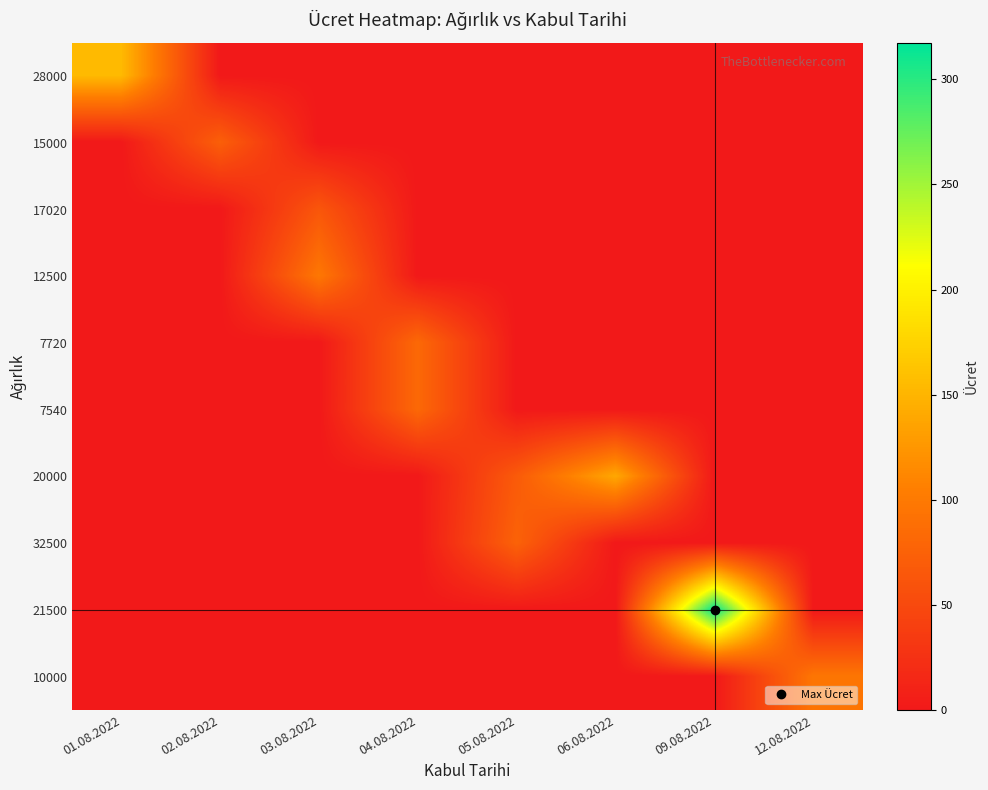

Count the number of categories in the chart.

8